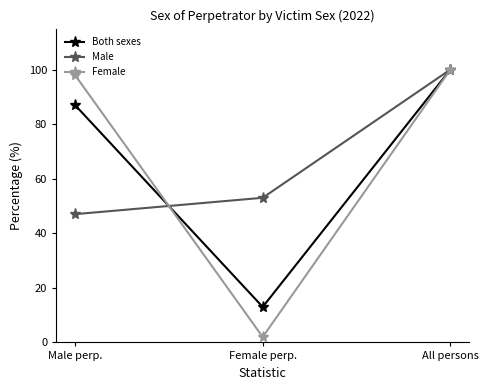

How many Male values are between 47 and 100?

3